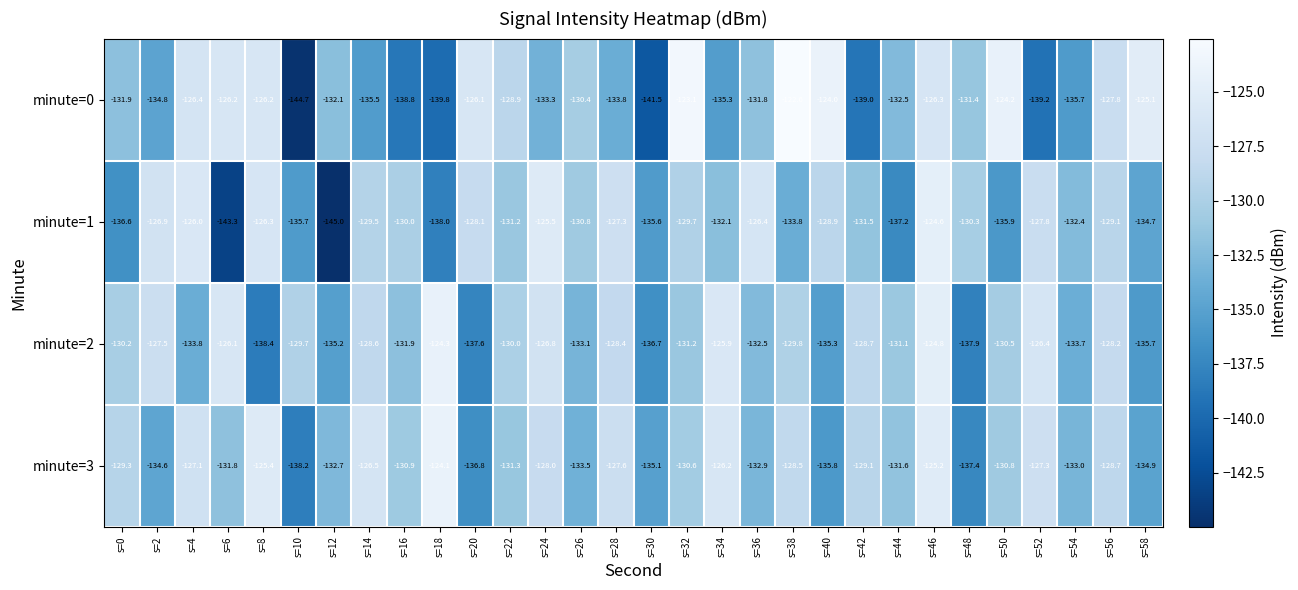

What is the average value of the minute=2 series?

-131.0